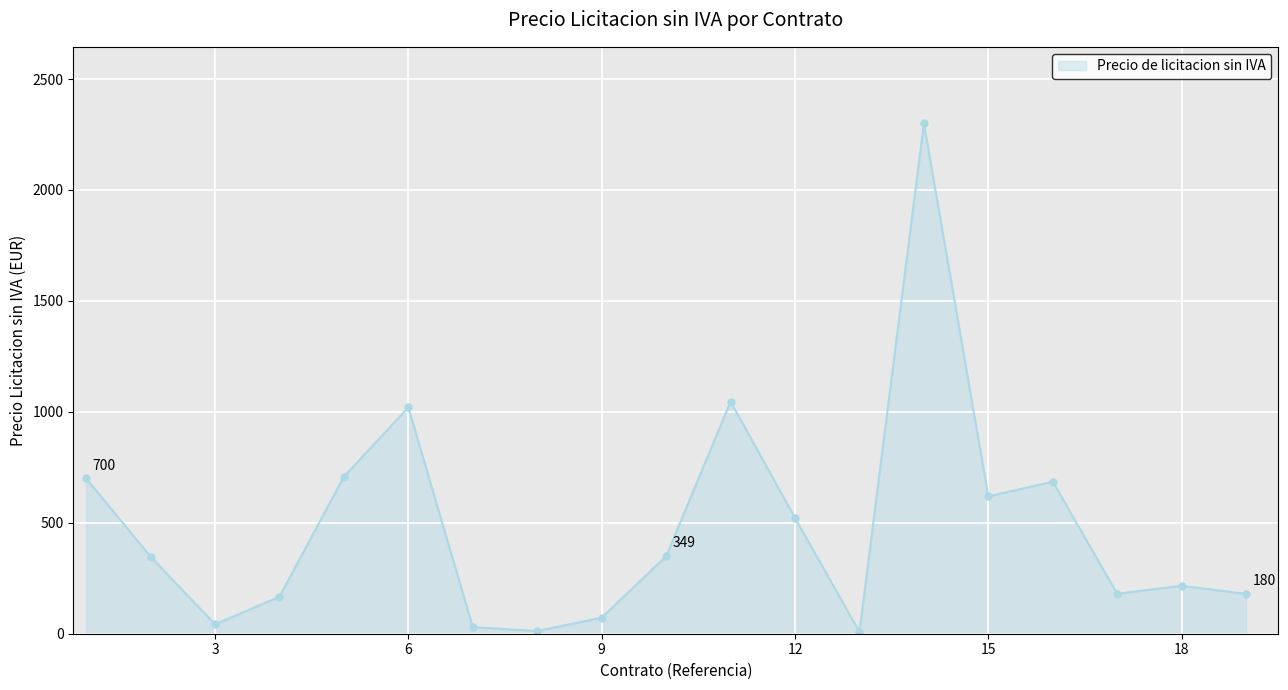

How many lines are shown in the chart?

1